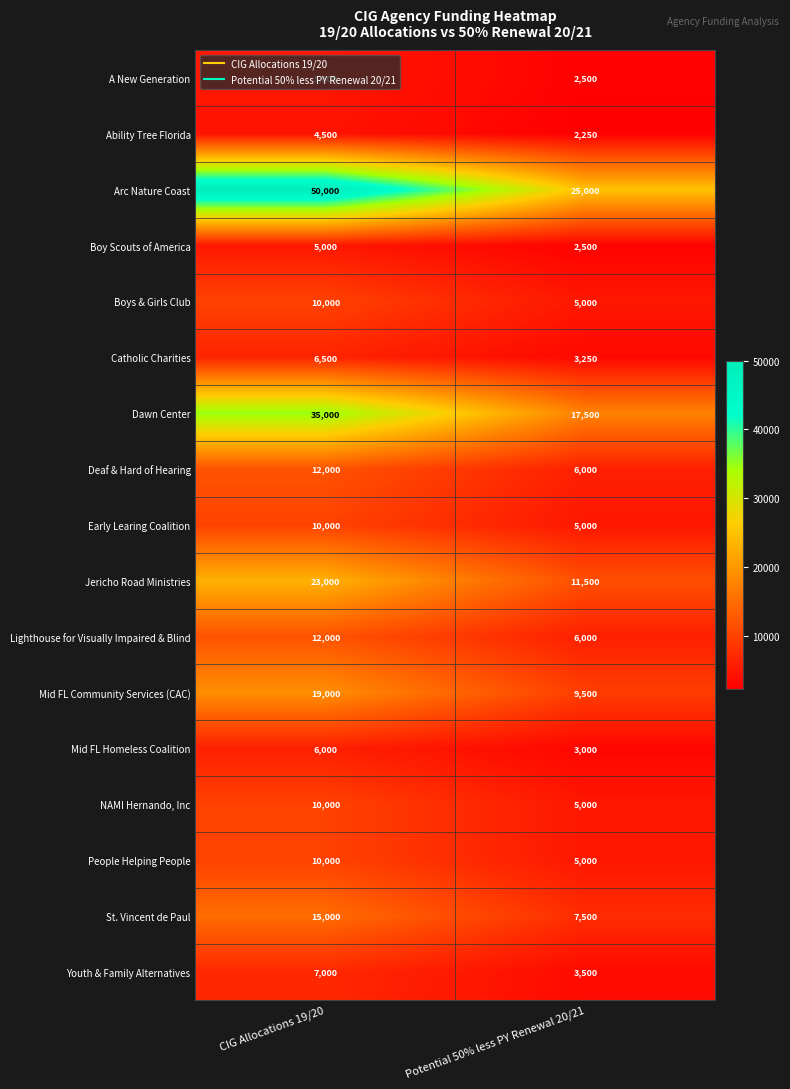

At which label does Jericho Road Ministries reach its peak?

CIG Allocations 19/20